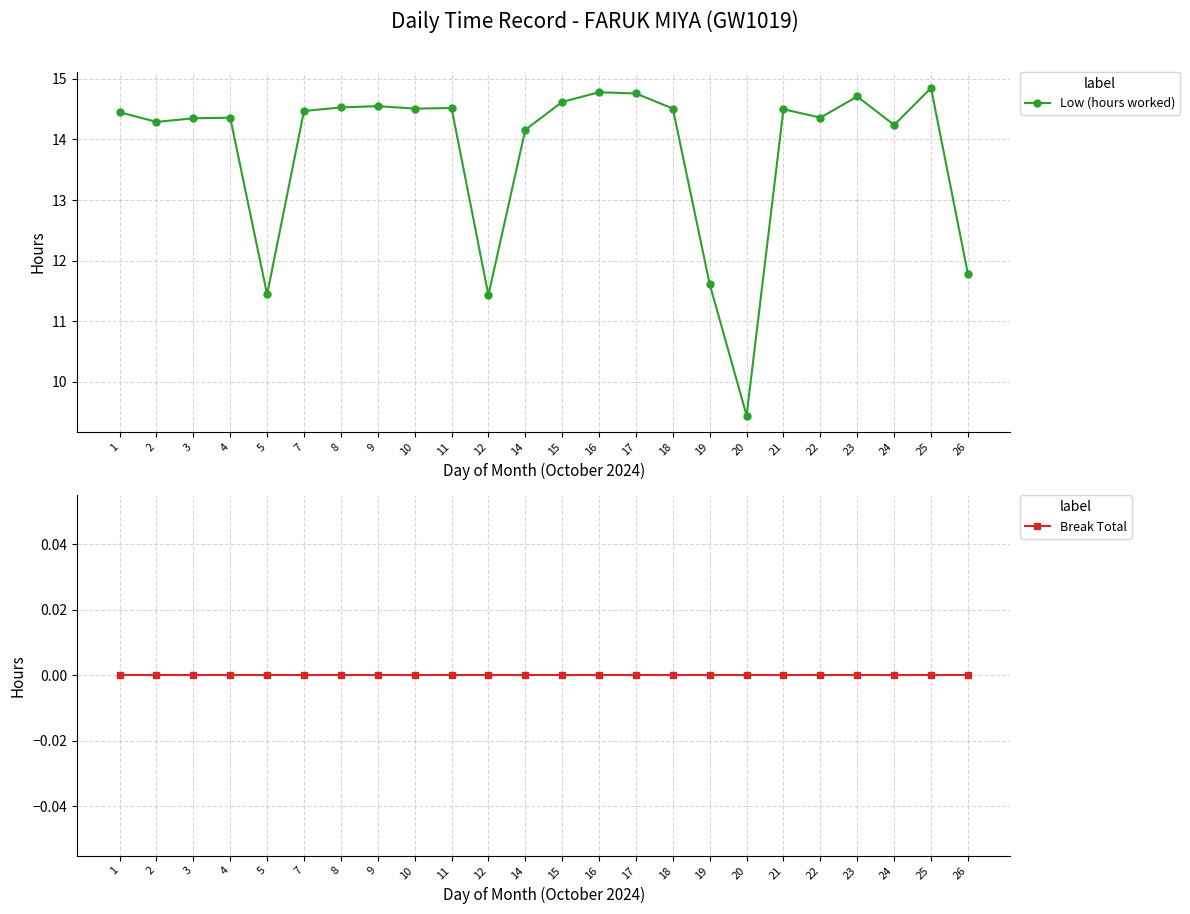

What is the difference between the Low (hours worked) values at 20 and 24?

4.8